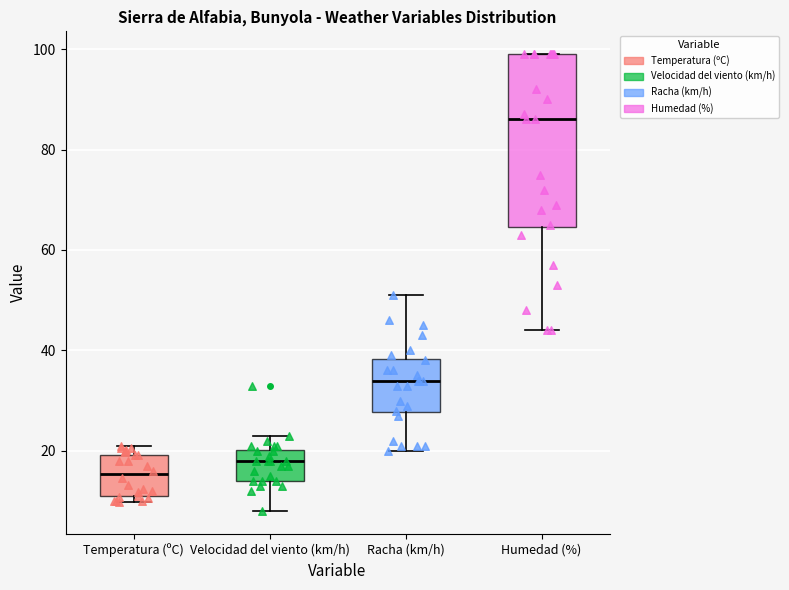

Comparing the boxes themselves (not the whiskers), which one is the tallest?

Humedad (%)